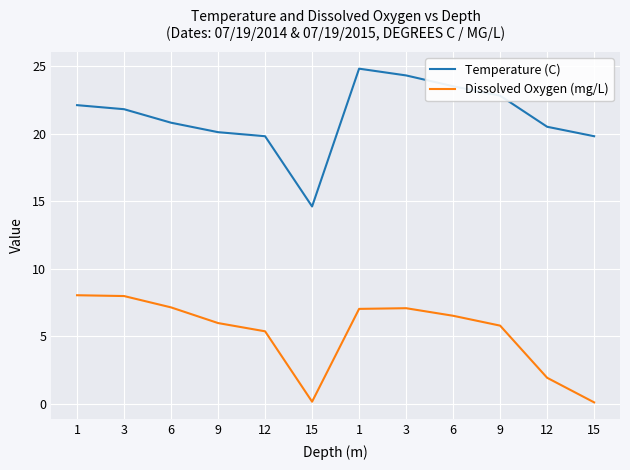

Is it true that Dissolved Oxygen (mg/L) equals 7.1 at 6?

True